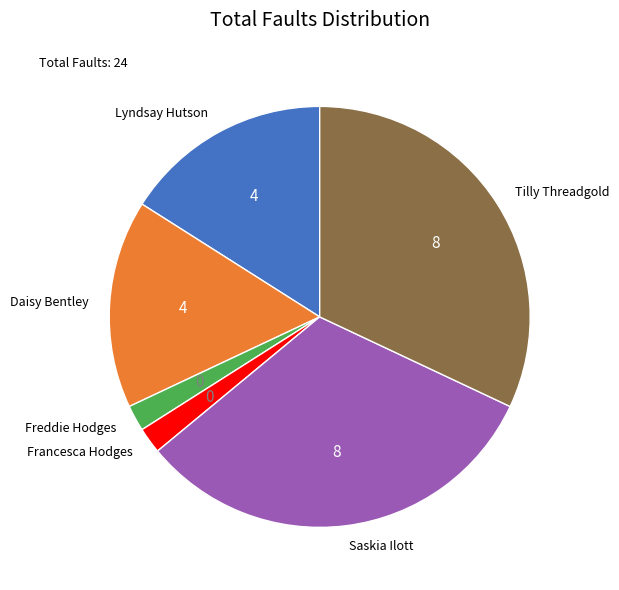

The Tilly Threadgold slice represents 32% of the pie. True or false?

True